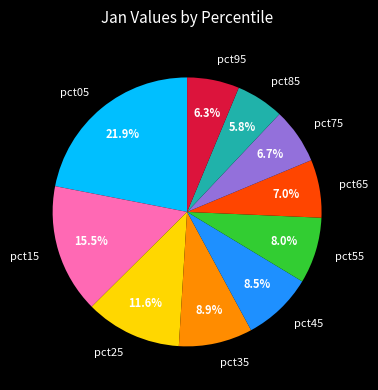

Is the sum of pct45 and pct25 greater than half?

No